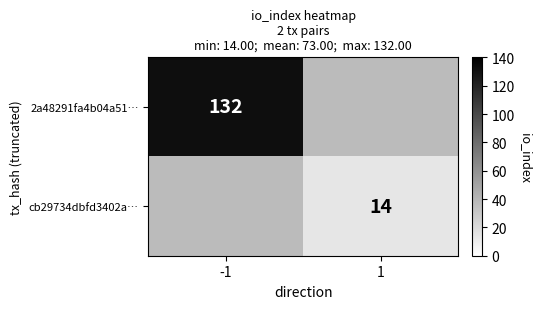

At how many categories does at least one series exceed 77?

1